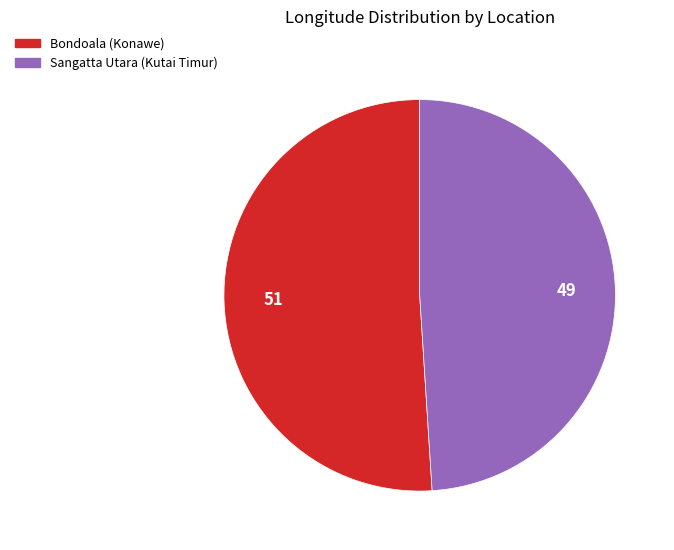

Is there any slice that represents more than half of the pie?

Yes